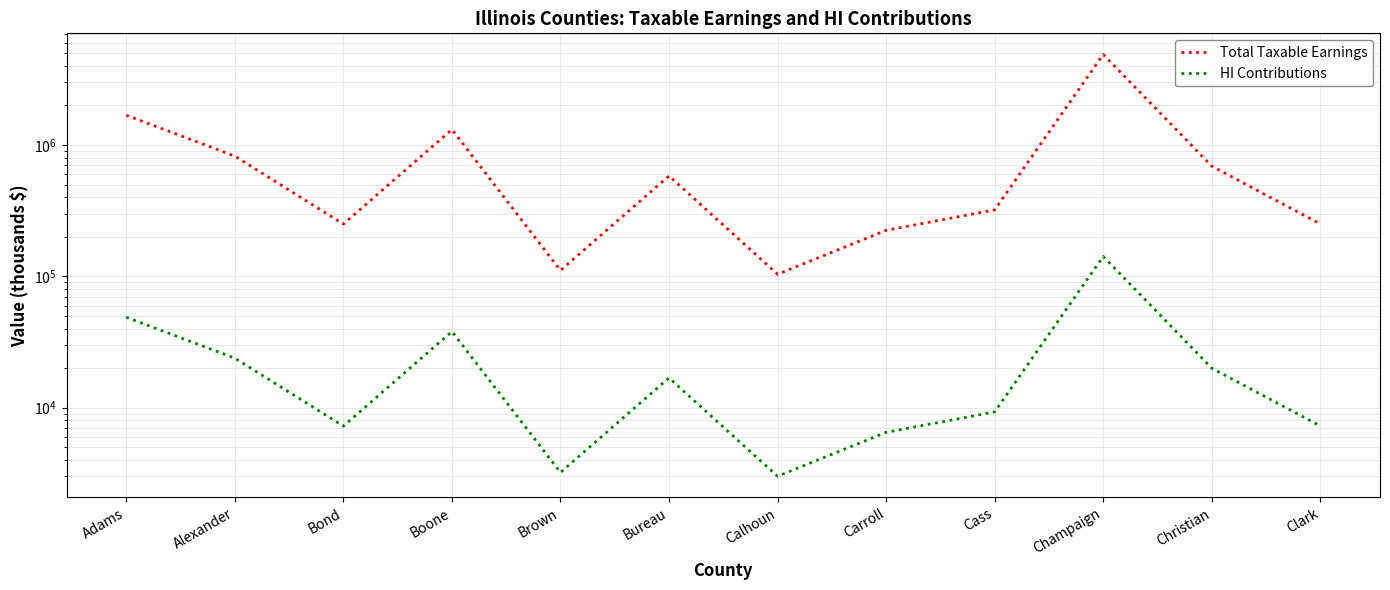

True or false: Total Taxable Earnings and HI Contributions cross at least once.

False